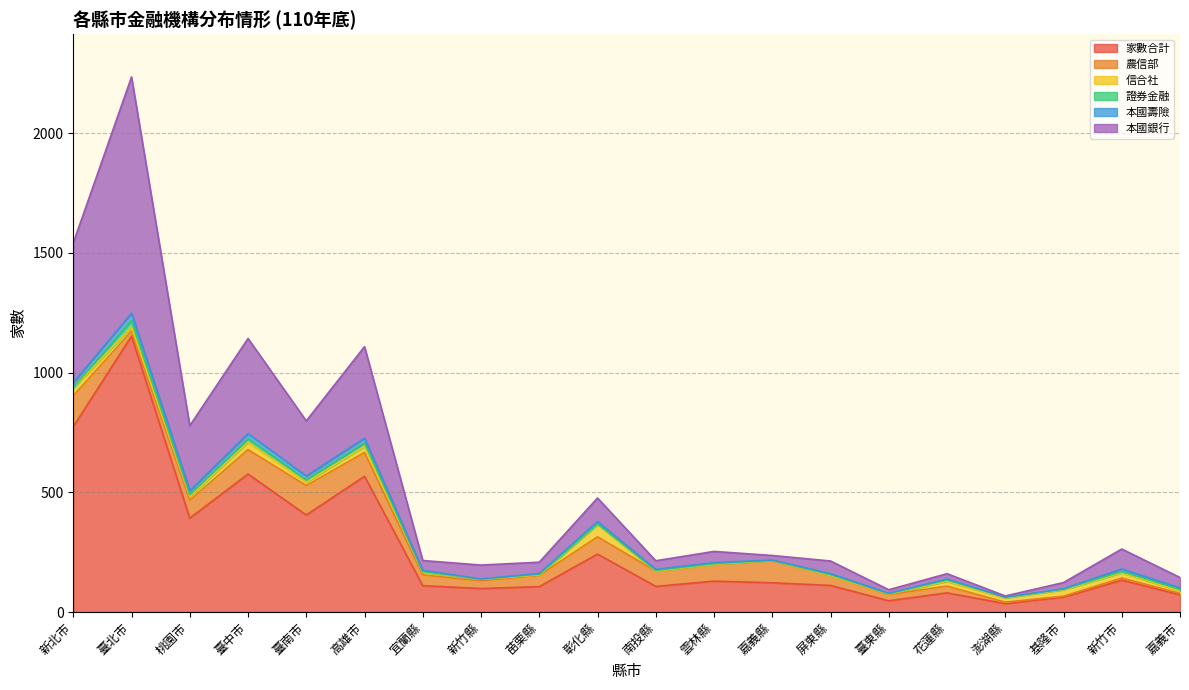

Which series has the largest total across all categories?

家數合計